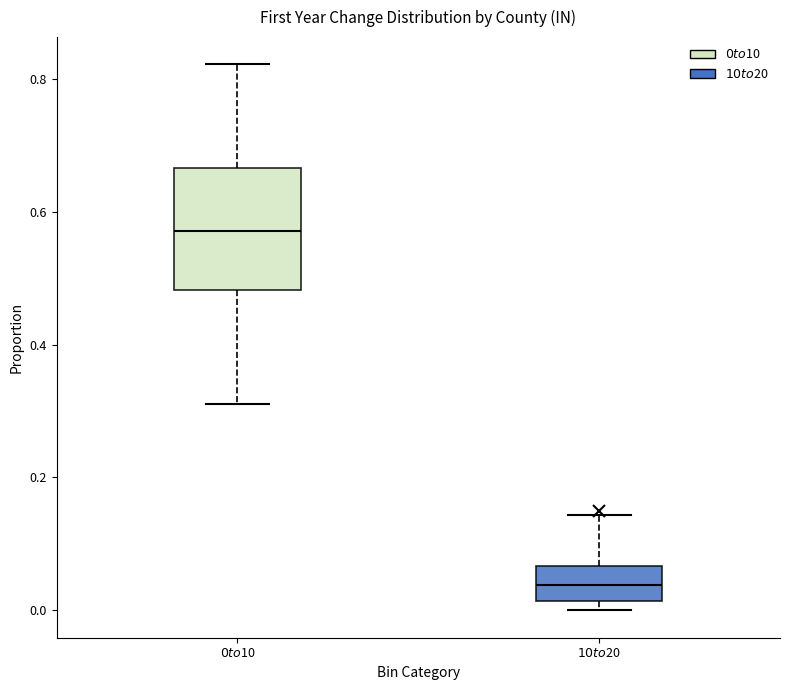

Reading left to right, transcribe this box plot: for each box, give where its median line is, the range the box spans, and where its two whiskers end, as read against the y-axis. The values are not printed on the chart, so give them approximately, as read against the axis.

$0 to $10: median 0.58, box 0.48 to 0.66, whiskers 0.32 to 0.82
$10 to $20: median 0.04, box 0.02 to 0.06, whiskers 0.00 to 0.14